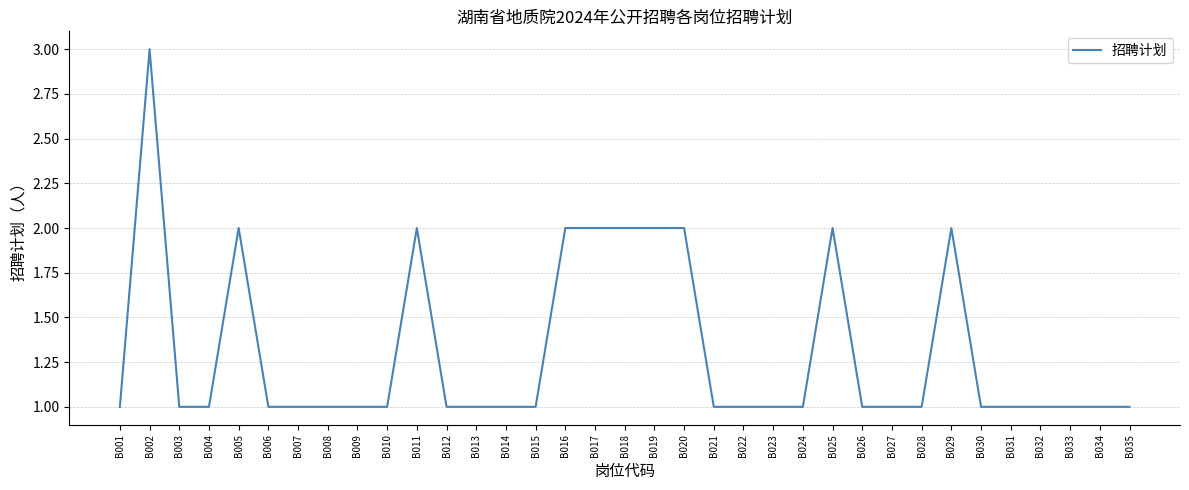

Approximately how many times larger is the value at B027 compared to B007?

1.0